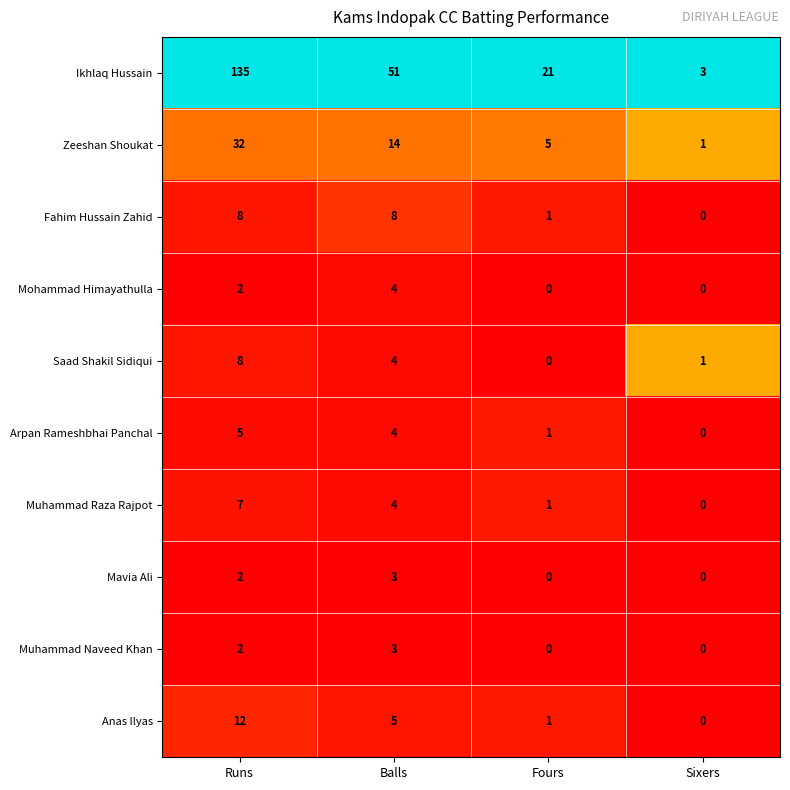

Where does the Saad Shakil Sidiqui series first go above 4?

Runs